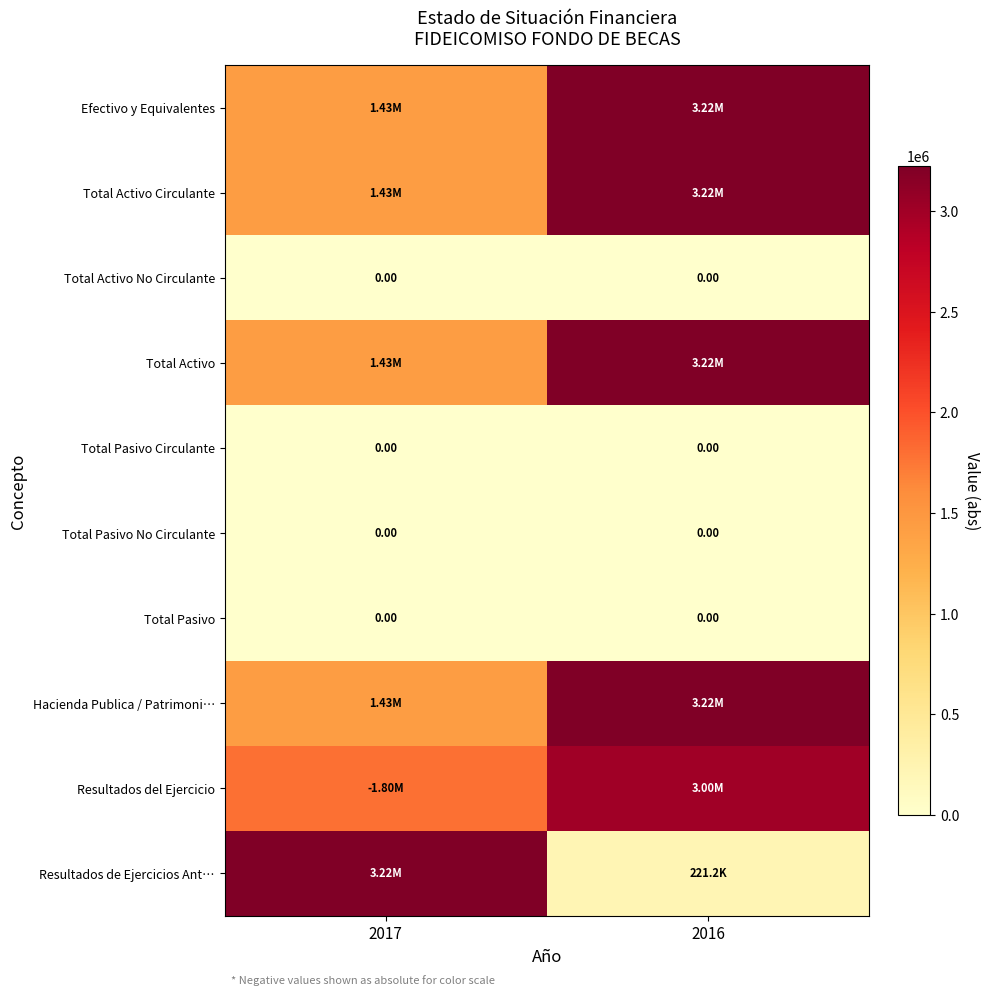

Rank the series by their maximum value, from highest to lowest.

Efectivo y Equivalentes, Total Activo Circulante, Total Activo, Hacienda Publica / Patrimoni…, Resultados de Ejercicios Ant…, Resultados del Ejercicio, Total Activo No Circulante, Total Pasivo Circulante, Total Pasivo No Circulante, Total Pasivo